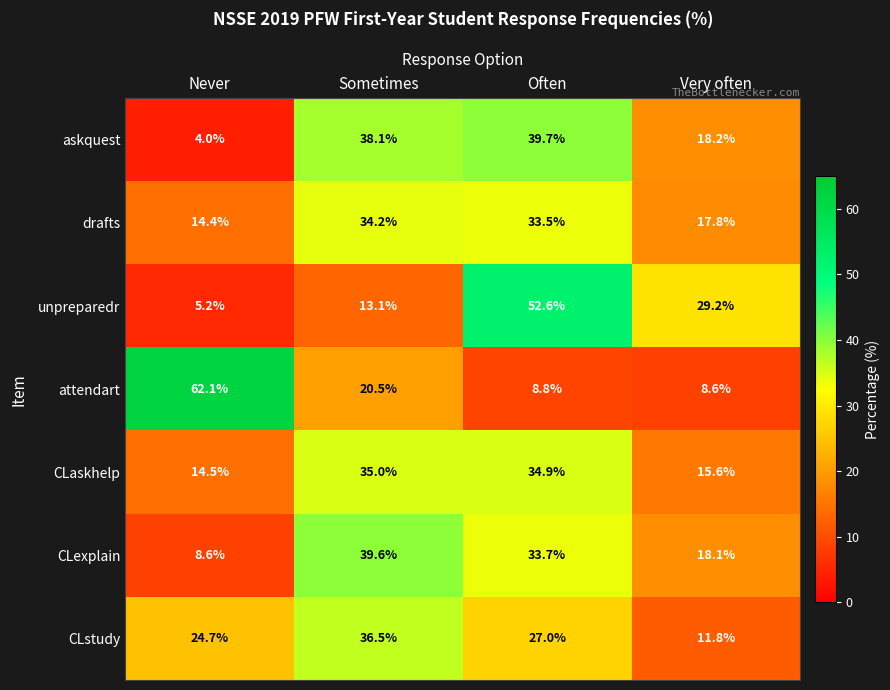

Which series has the largest total across all categories?

unpreparedr